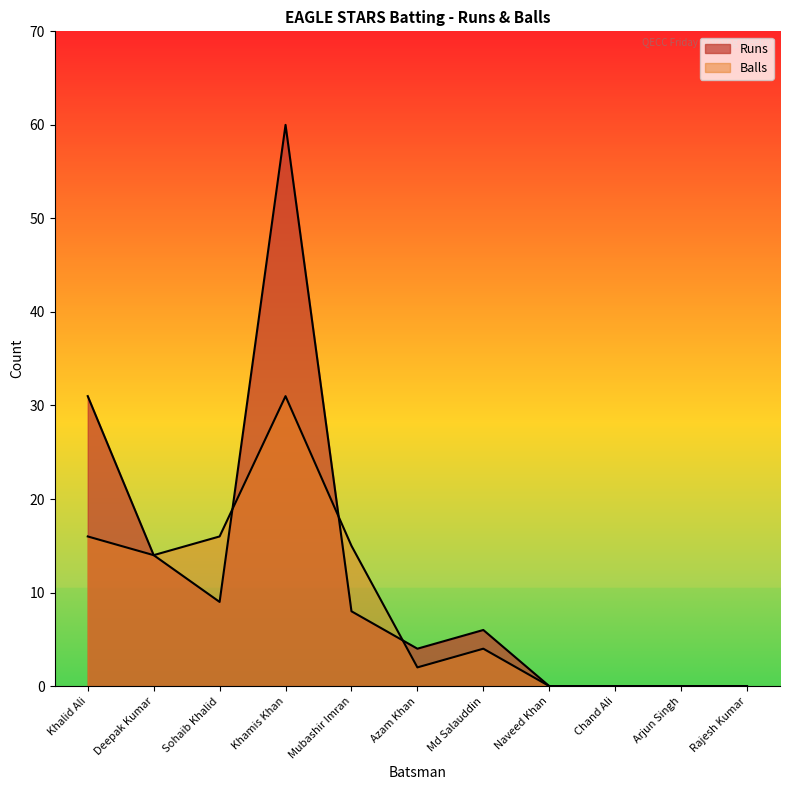

List the series in order of their peak value, highest first.

Runs, Balls